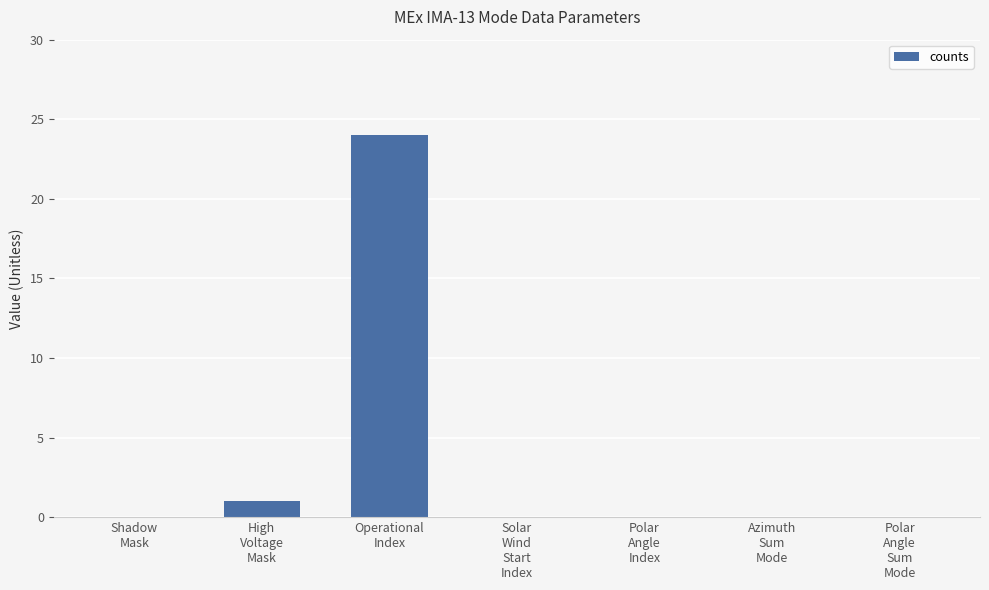

Is it true that the value at Shadow
Mask is -8?

False